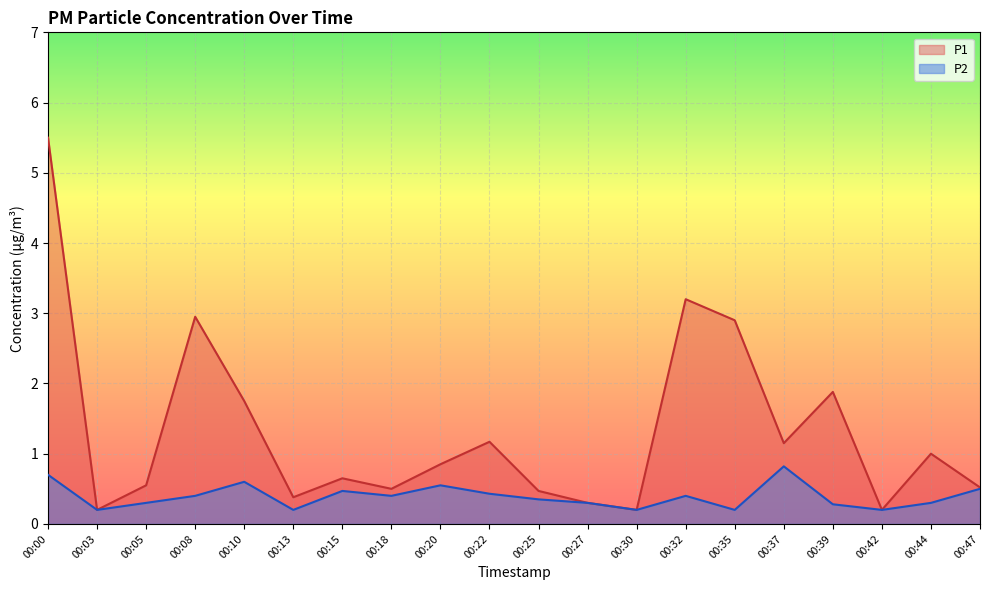

Reading right to left, what are all the values shown in this chart?

P1: 00:47=0.5	00:44=1.0	00:42=0.2	00:39=1.9	00:37=1.1	00:35=2.9	00:32=3.2	00:30=0.2	00:27=0.3	00:25=0.5	00:22=1.2	00:20=0.8	00:18=0.5	00:15=0.7	00:13=0.4	00:10=1.8	00:08=3.0	00:05=0.6	00:03=0.2	00:00=5.5
P2: 00:47=0.5	00:44=0.3	00:42=0.2	00:39=0.3	00:37=0.8	00:35=0.2	00:32=0.4	00:30=0.2	00:27=0.3	00:25=0.3	00:22=0.4	00:20=0.6	00:18=0.4	00:15=0.5	00:13=0.2	00:10=0.6	00:08=0.4	00:05=0.3	00:03=0.2	00:00=0.7